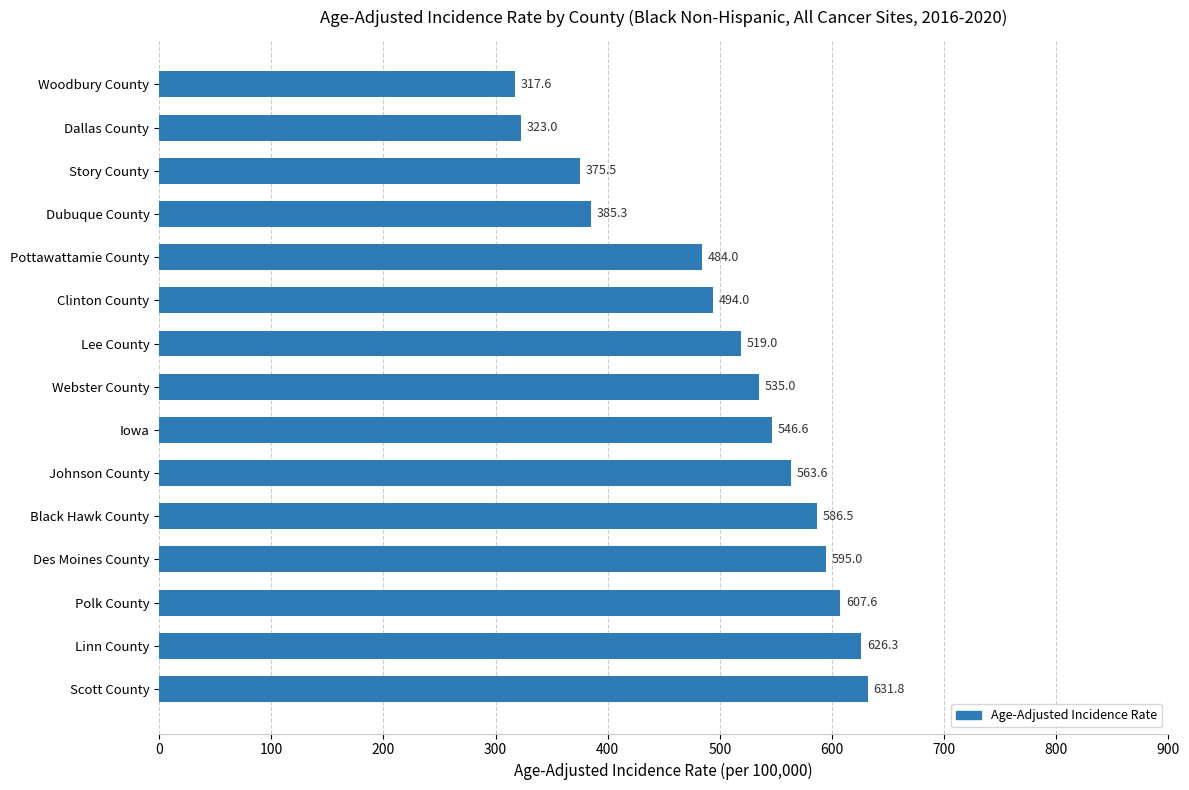

How many distinct data groups are displayed?

1